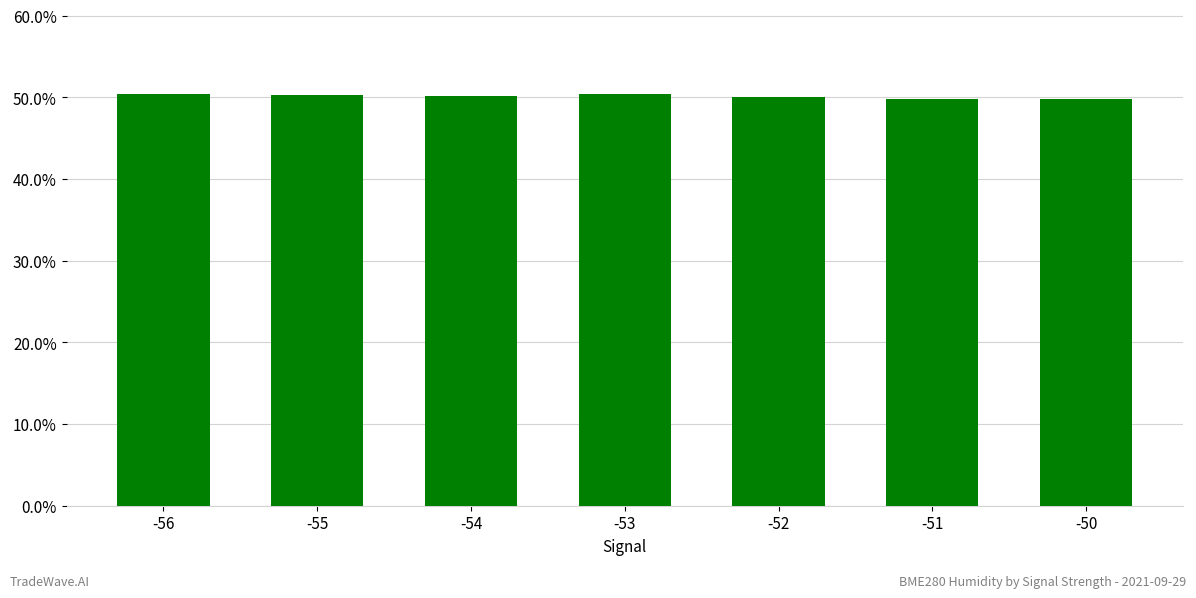

What is the smallest value displayed?

49.8